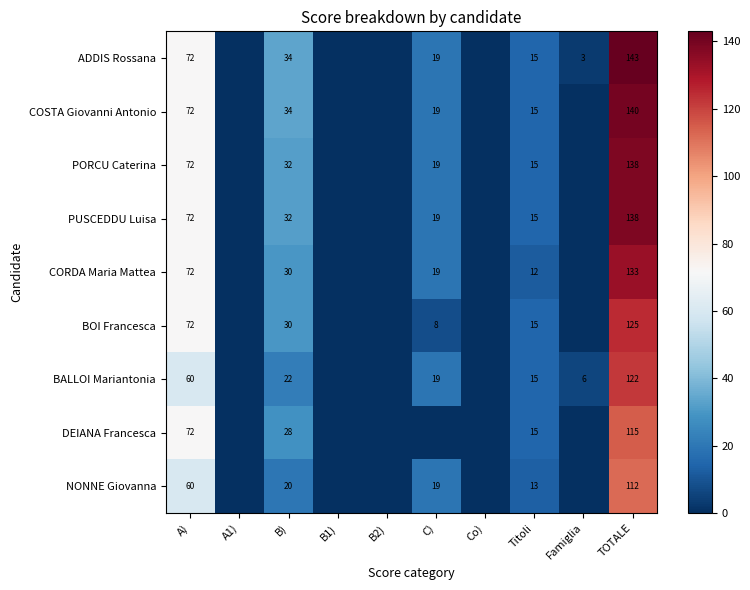

The value of PORCU Caterina at C) is 12. True or false?

False